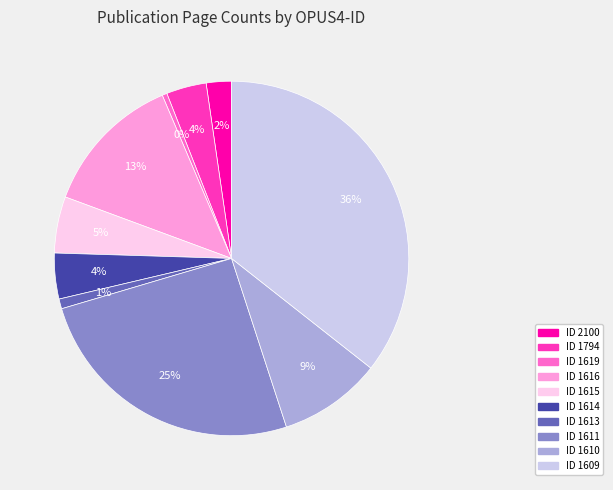

Is there a majority slice in this chart?

No